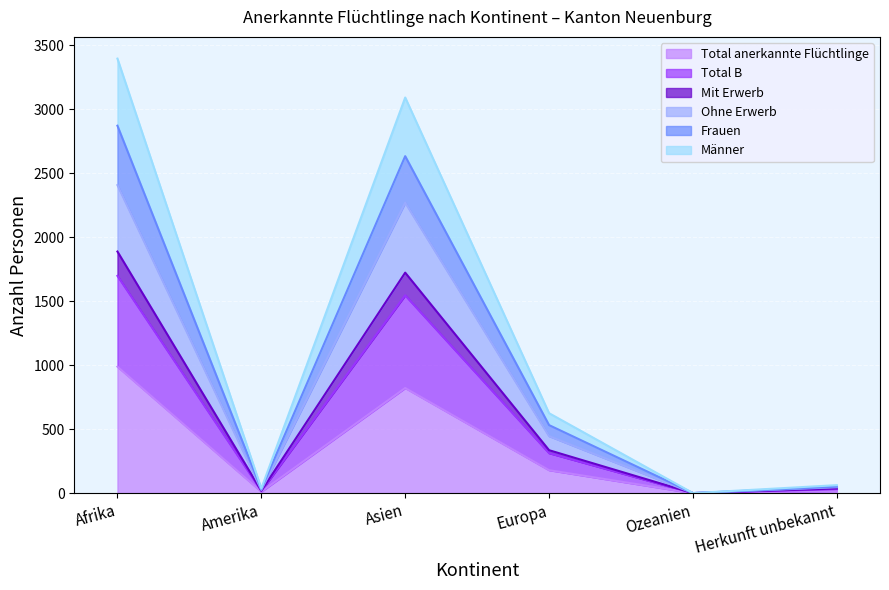

Which series has the widest spread of values?

Männer